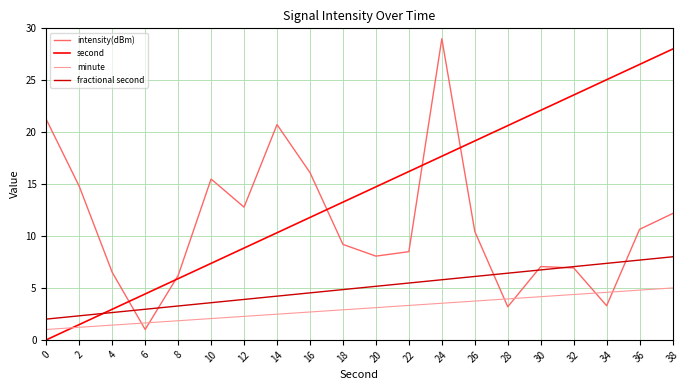

Between which two adjacent categories do minute and second first intersect?

0 and 2